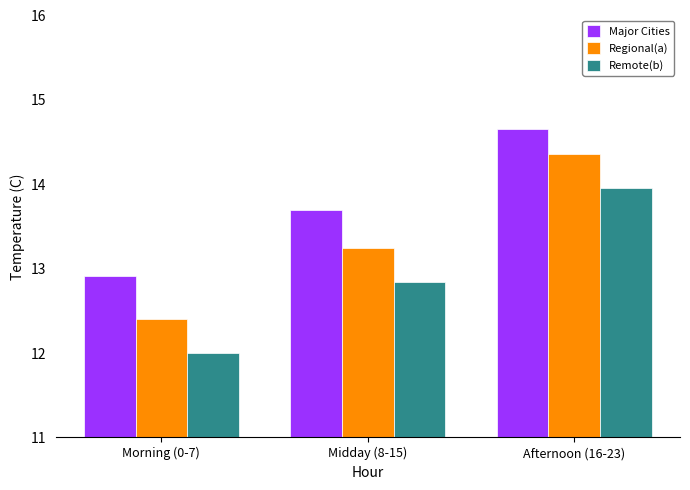

What is the sum of all Regional(a) values?

40.0